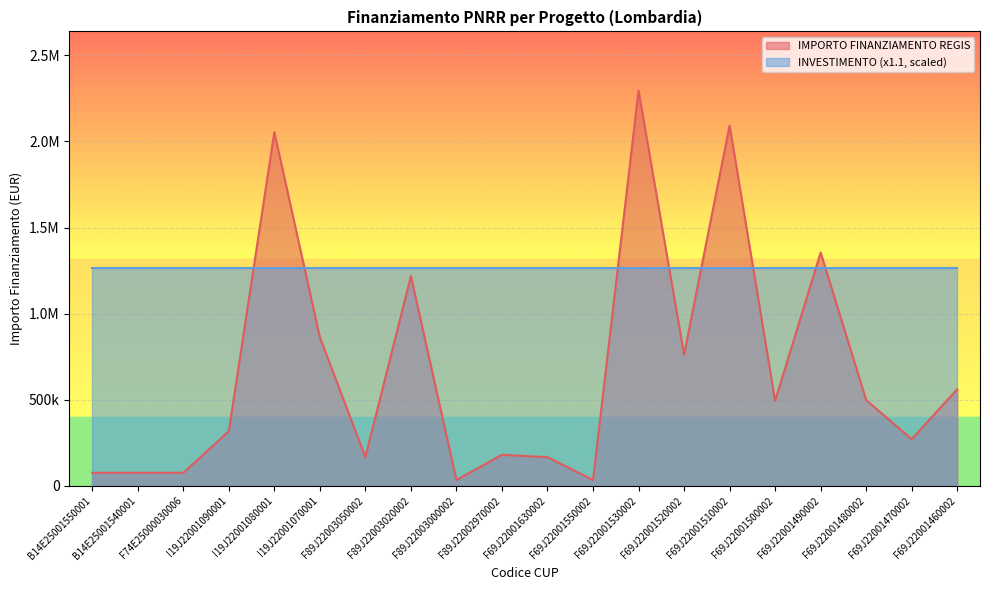

What is the sum of the values at I19J22001080001 and F69J22001460002?

2614427.4